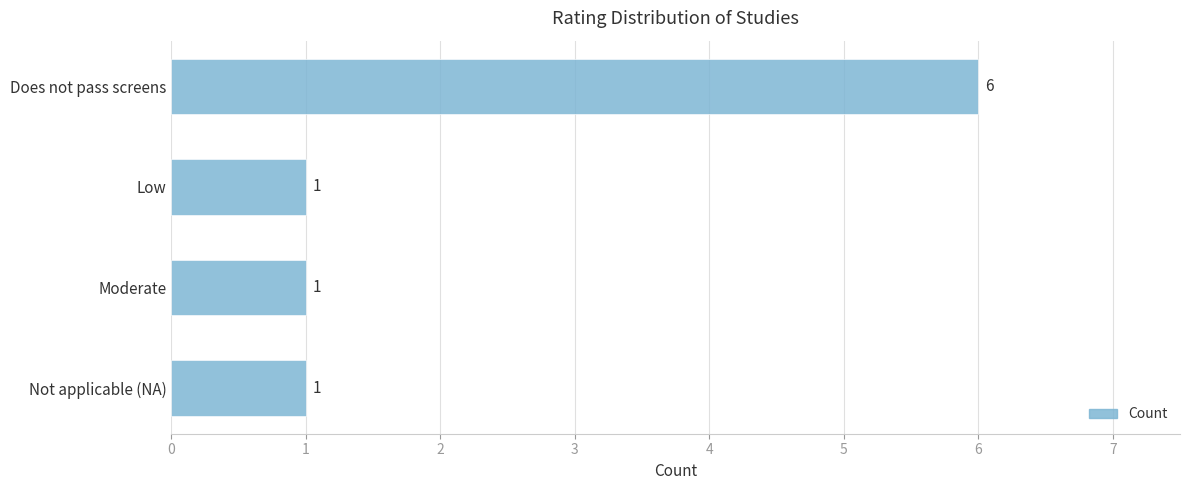

True or false: the data shows 9 at Does not pass screens.

False